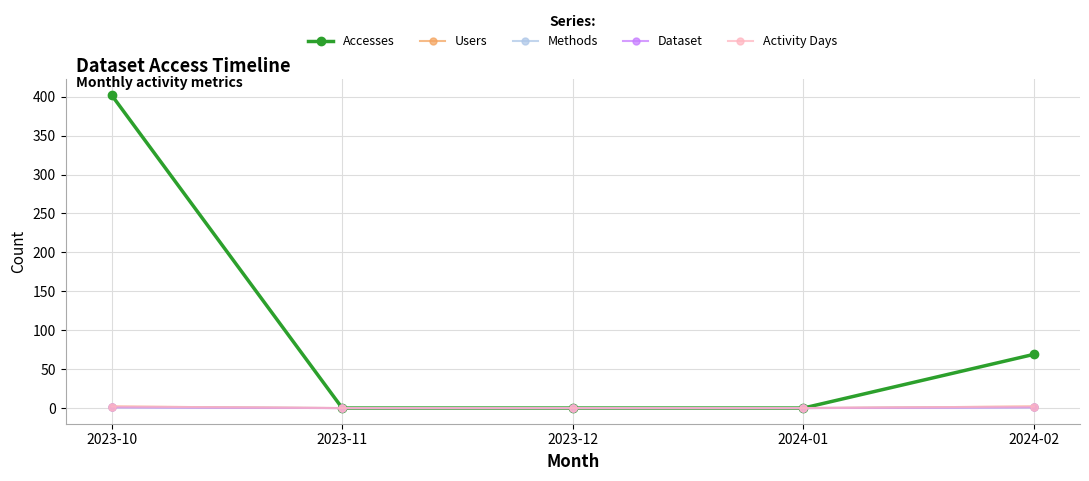

What is the difference between the Methods values at 2023-10 and 2024-01?

1